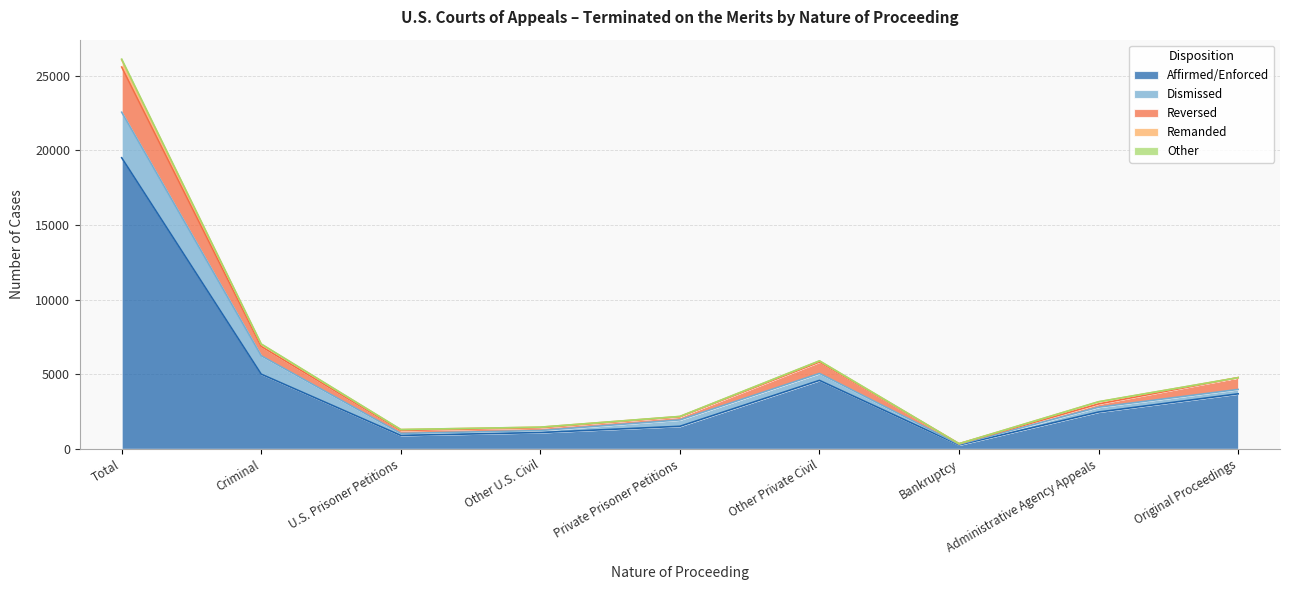

At which category is the sum across all series the highest?

Total